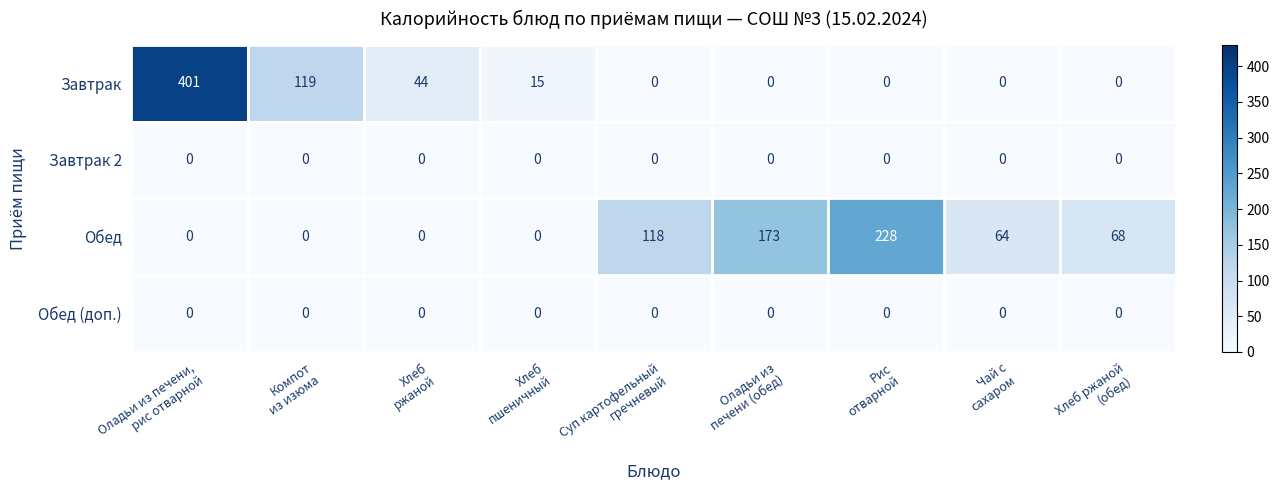

Which series has the largest total across all categories?

Обед